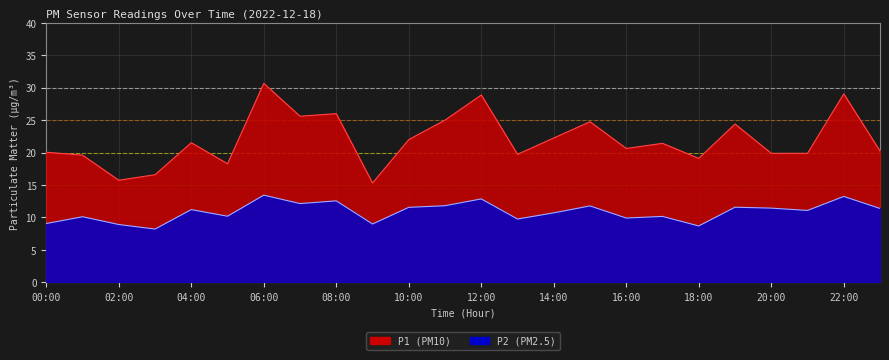

What is the total value across all series at 09:00?

24.3